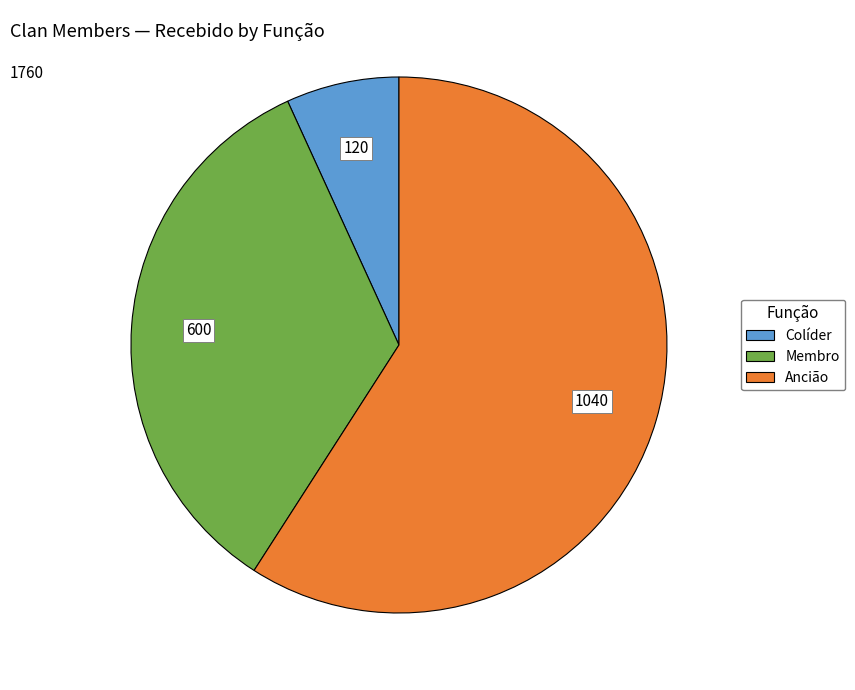

Is there any slice that represents more than half of the pie?

Yes